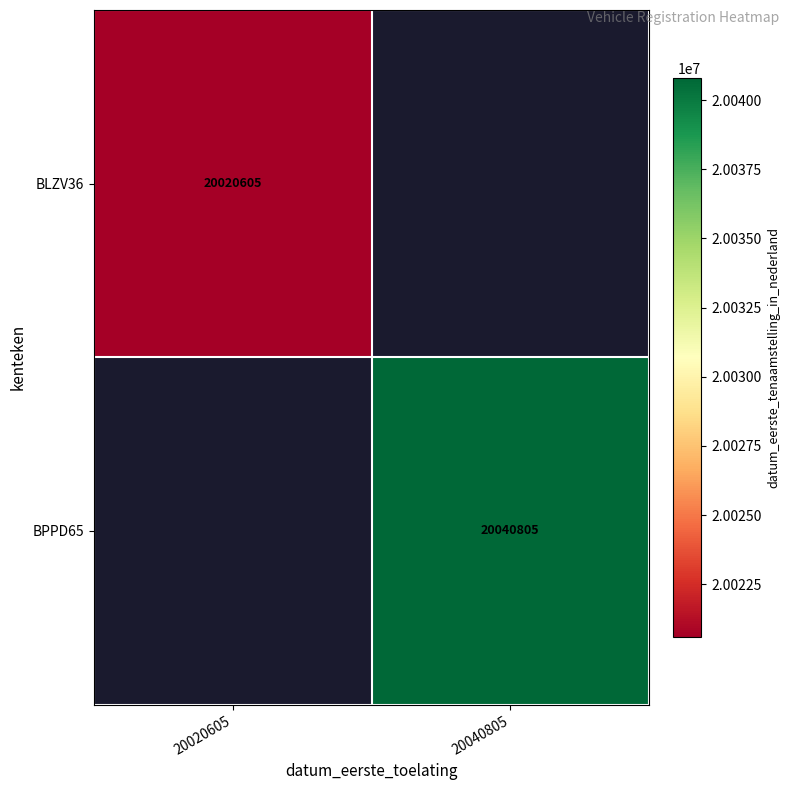

Is it true that BLZV36 equals 20020605 at 20020605?

True